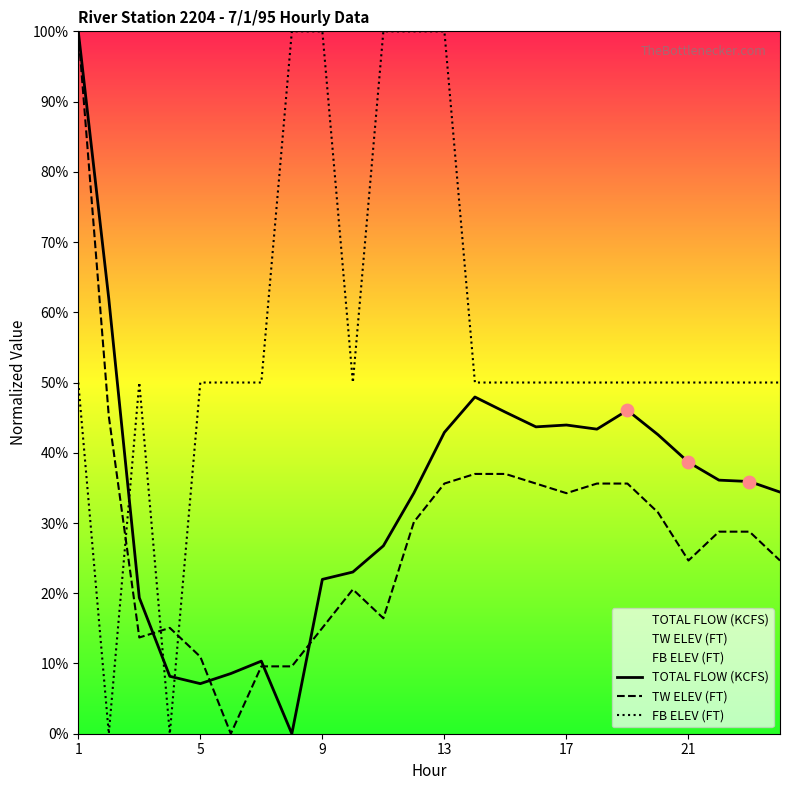

What are all the series names shown in the legend?

TOTAL FLOW (KCFS), TW ELEV (FT), FB ELEV (FT)